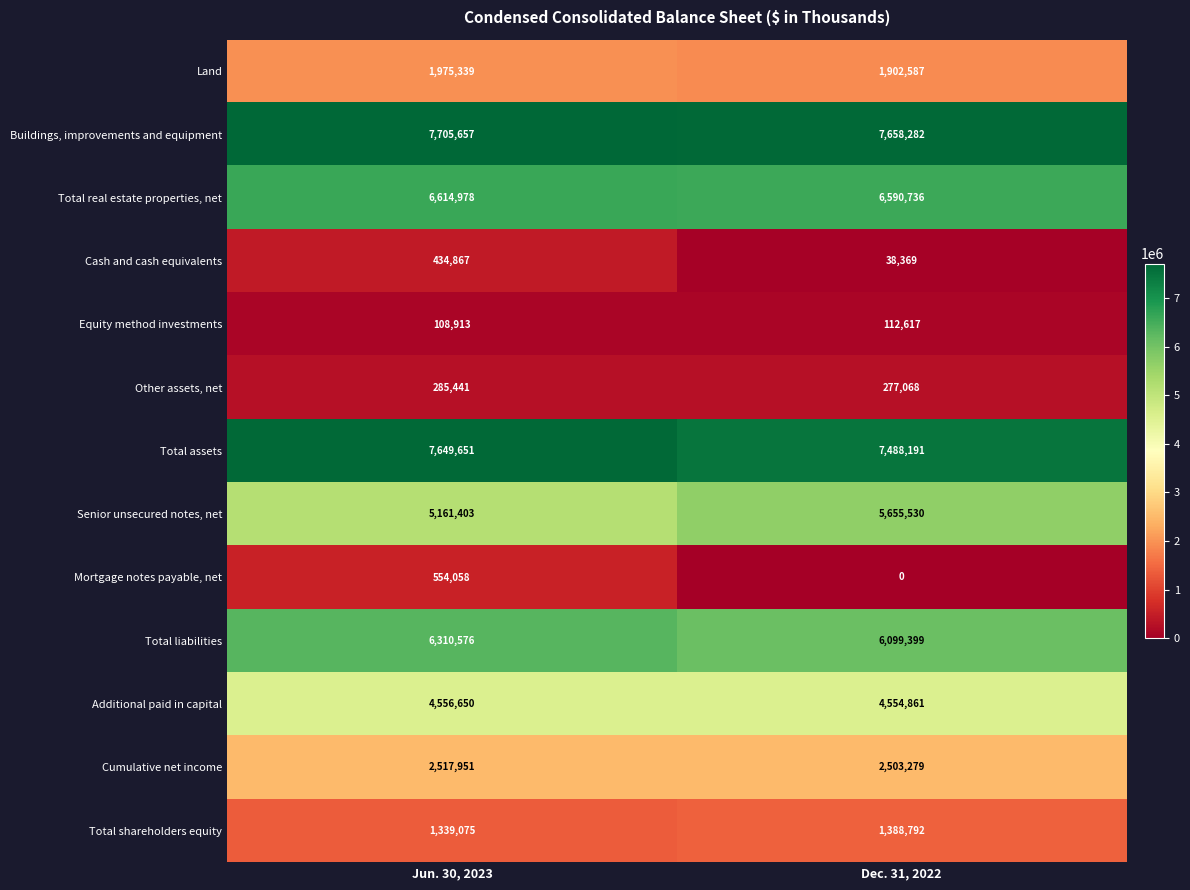

Which series has the largest total across all categories?

Buildings, improvements and equipment